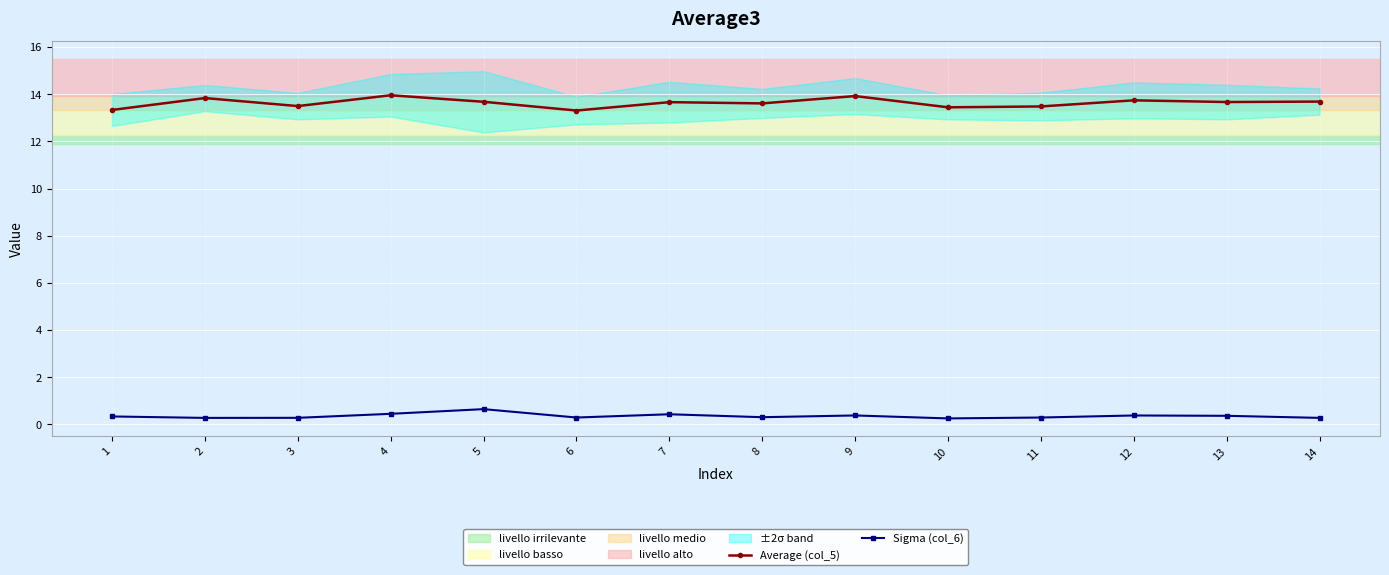

What is the spread (max minus min) of values at 5?

13.0